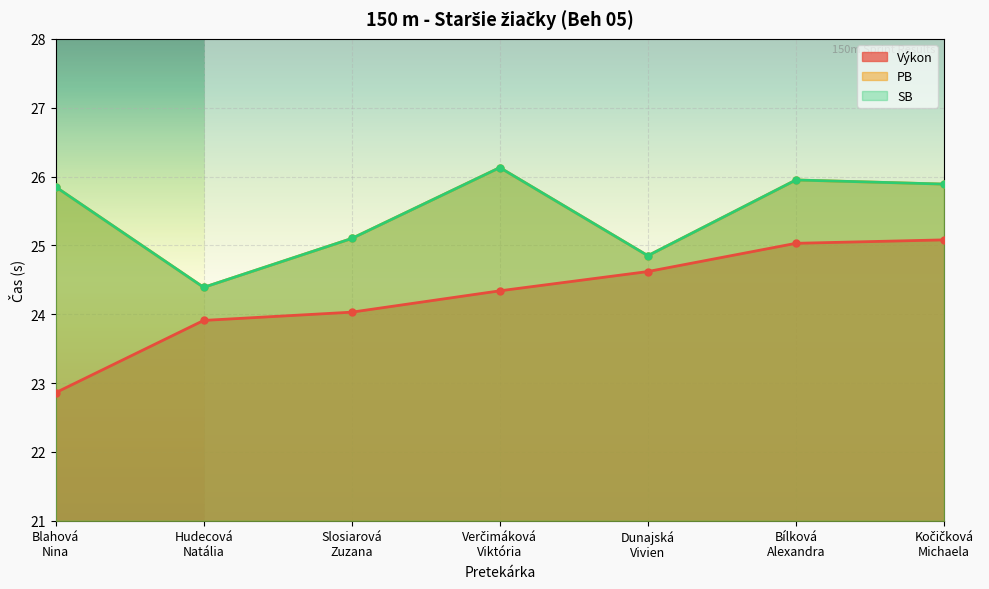

True or false: SB and PB intersect in this chart.

False